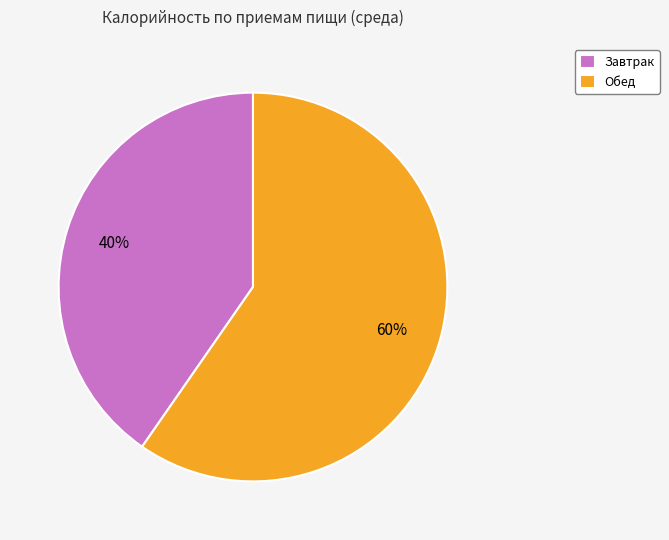

Combined, do Завтрак and Обед account for over 50%?

Yes